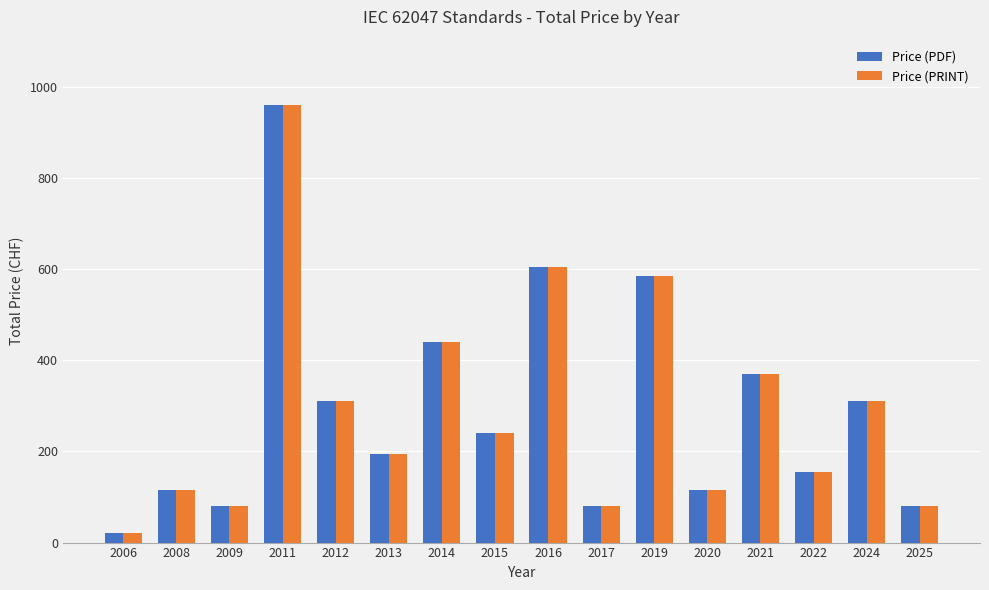

True or false: Price (PDF) has a value of 440 at 2014.

True